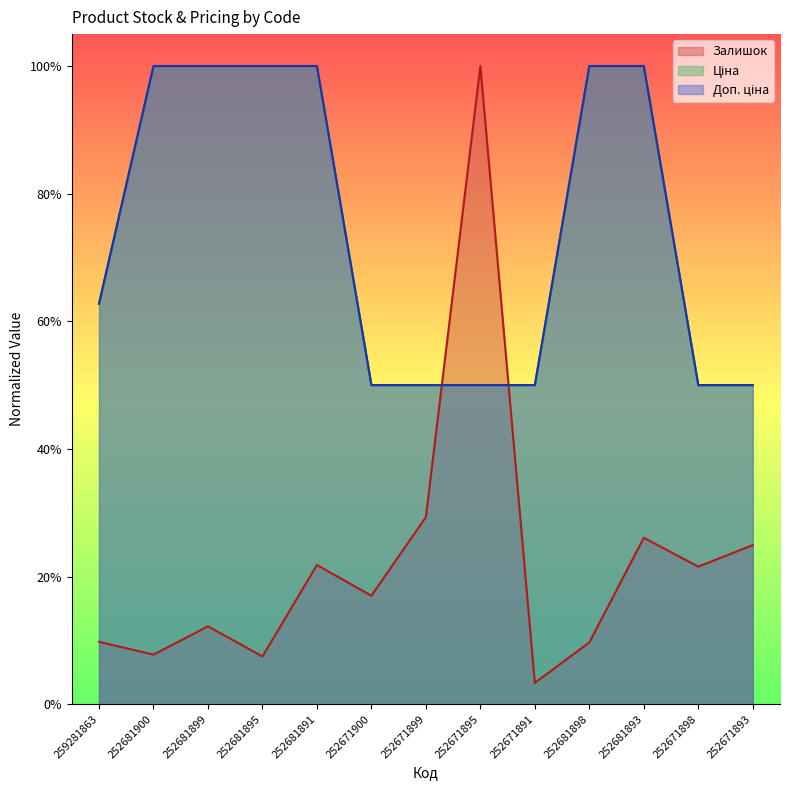

At 252671900, list the series in order from largest to smallest.

Ціна, Доп. ціна, Залишок